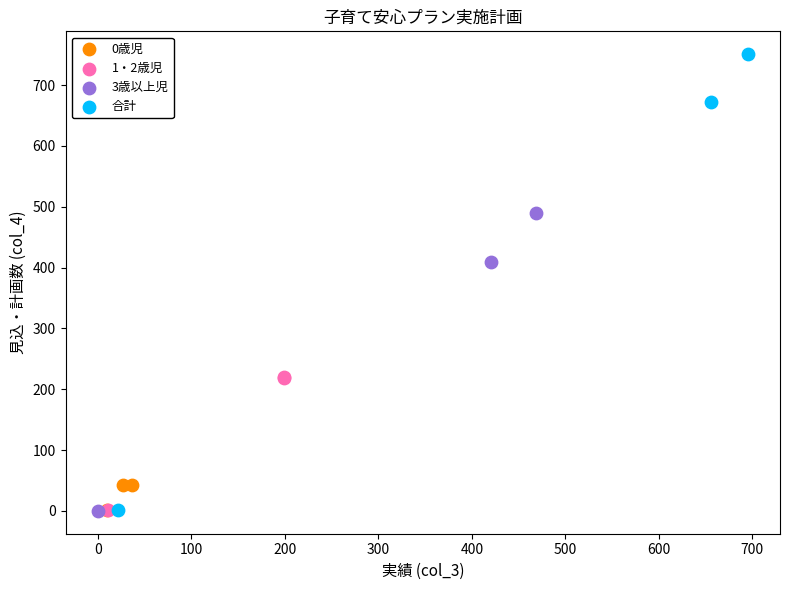

Which series has the largest Y range (max minus min)?

合計